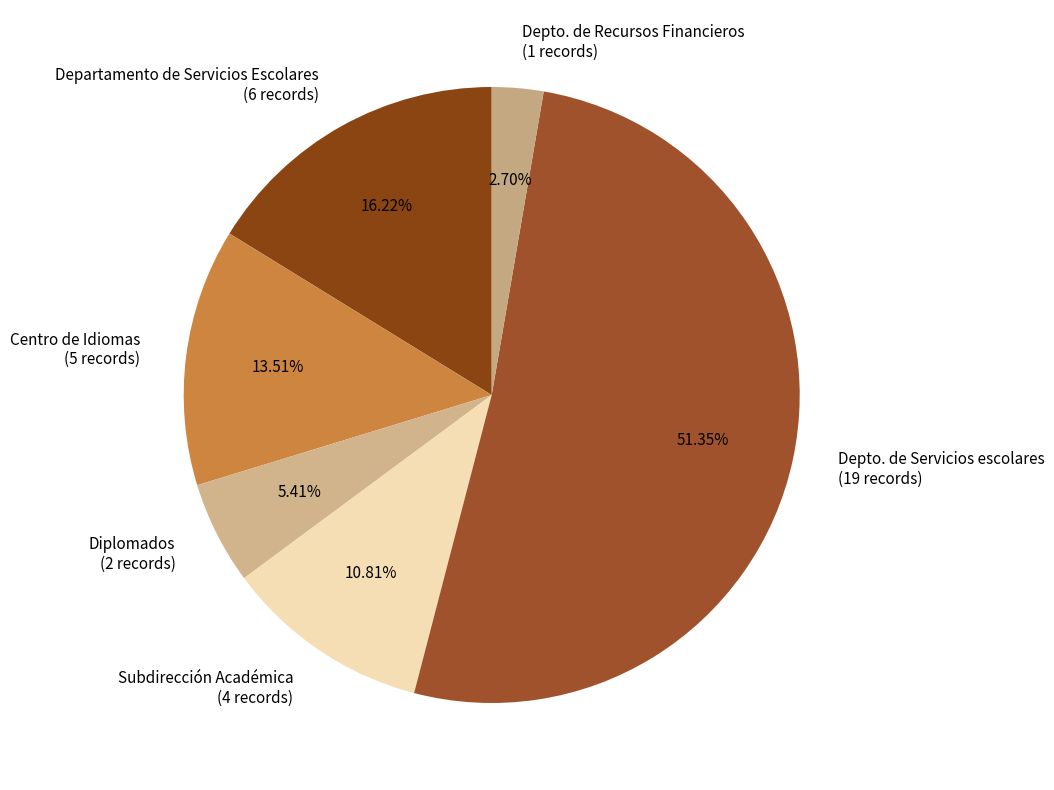

The Depto. de Servicios escolares slice represents 51% of the pie. True or false?

True